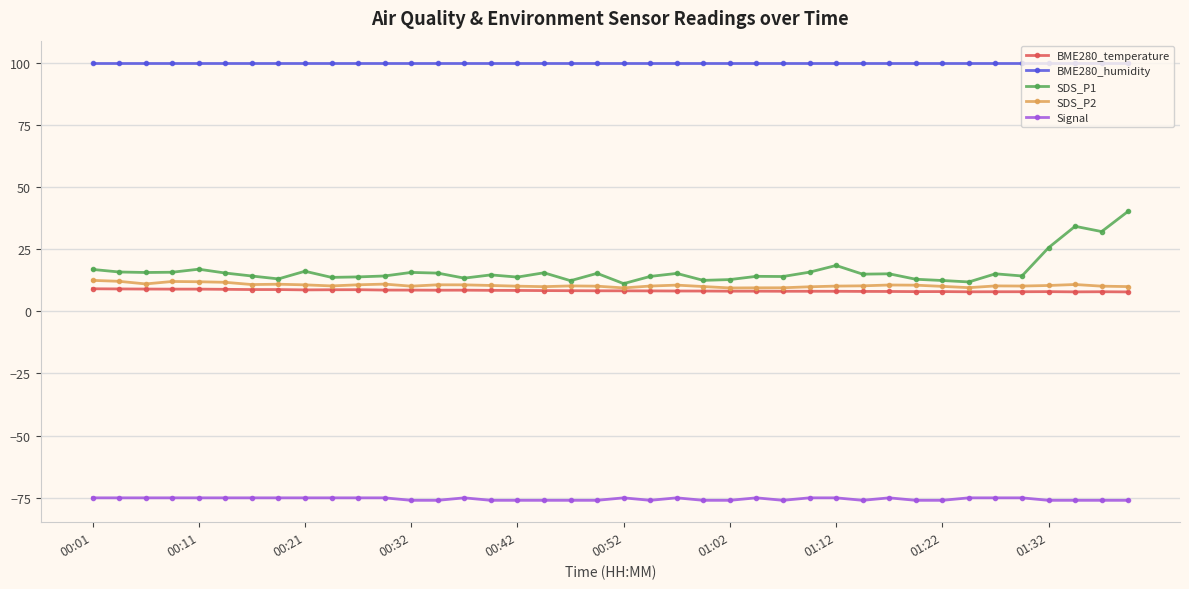

What is the value of the BME280_temperature point at the 29th from the left?

8.0